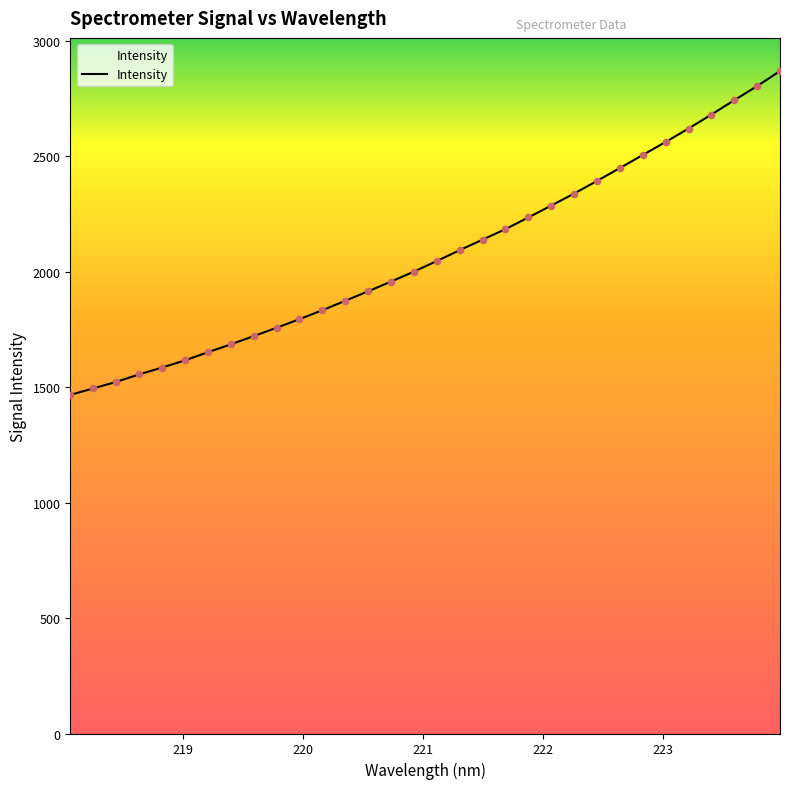

What is the smallest value displayed?

1466.0